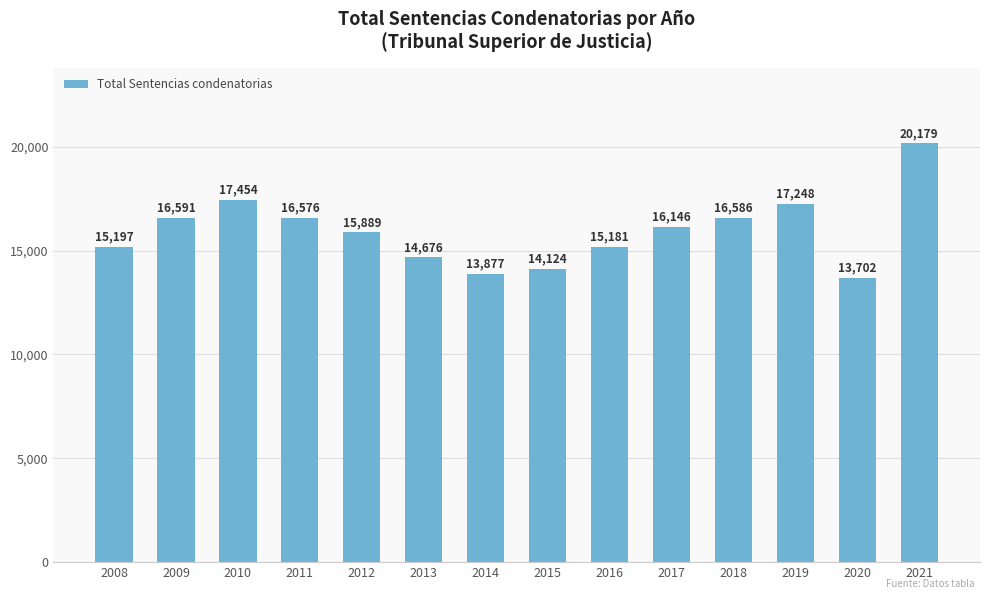

How many categories are shown in the chart?

14